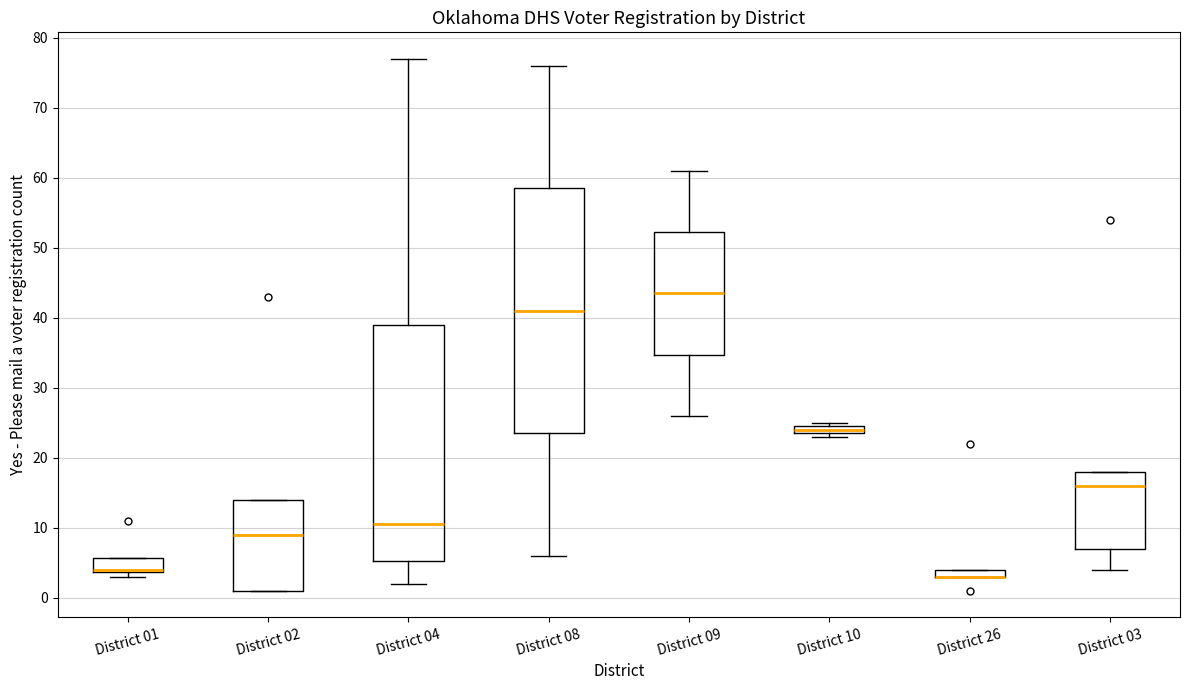

Where is the lower edge of the box for District 01 on the y-axis? The values are not printed on the chart, so give them approximately, as read against the axis.

4